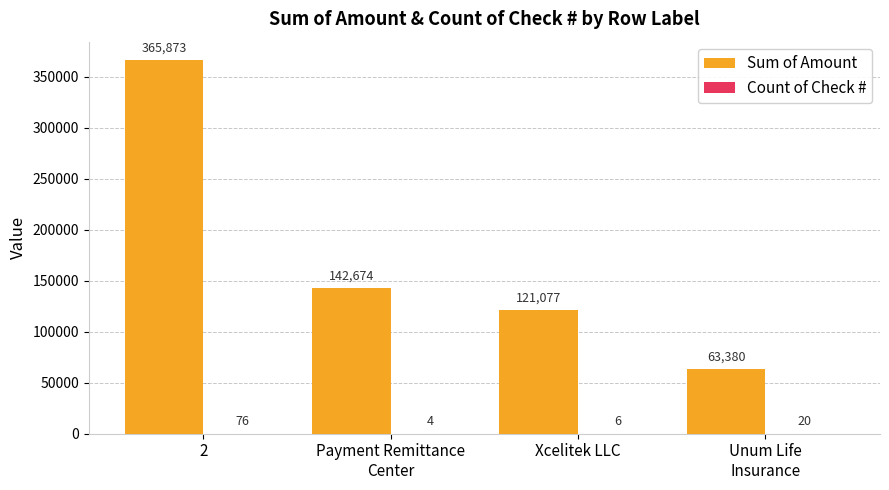

What is the greatest value displayed?

365873.1